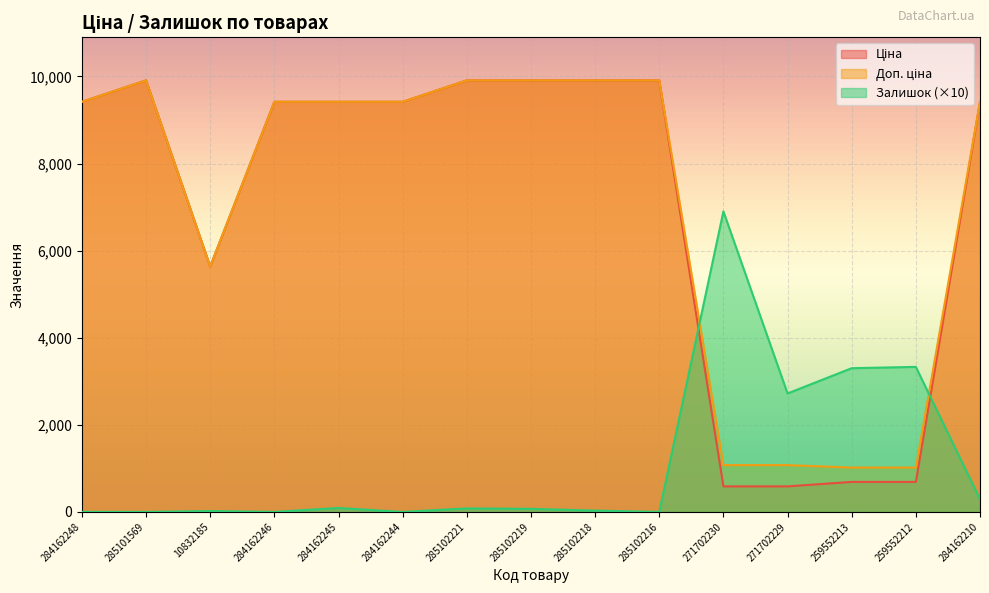

Between which two adjacent categories do Залишок and Ціна first intersect?

285102216 and 271702230